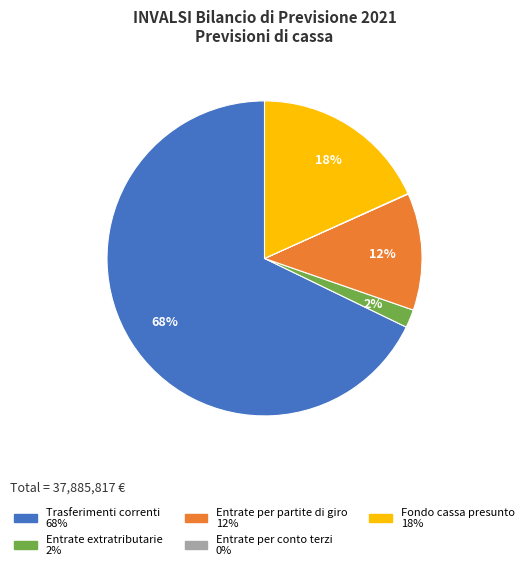

To the nearest percent, what portion does Entrate per partite di giro represent?

12%